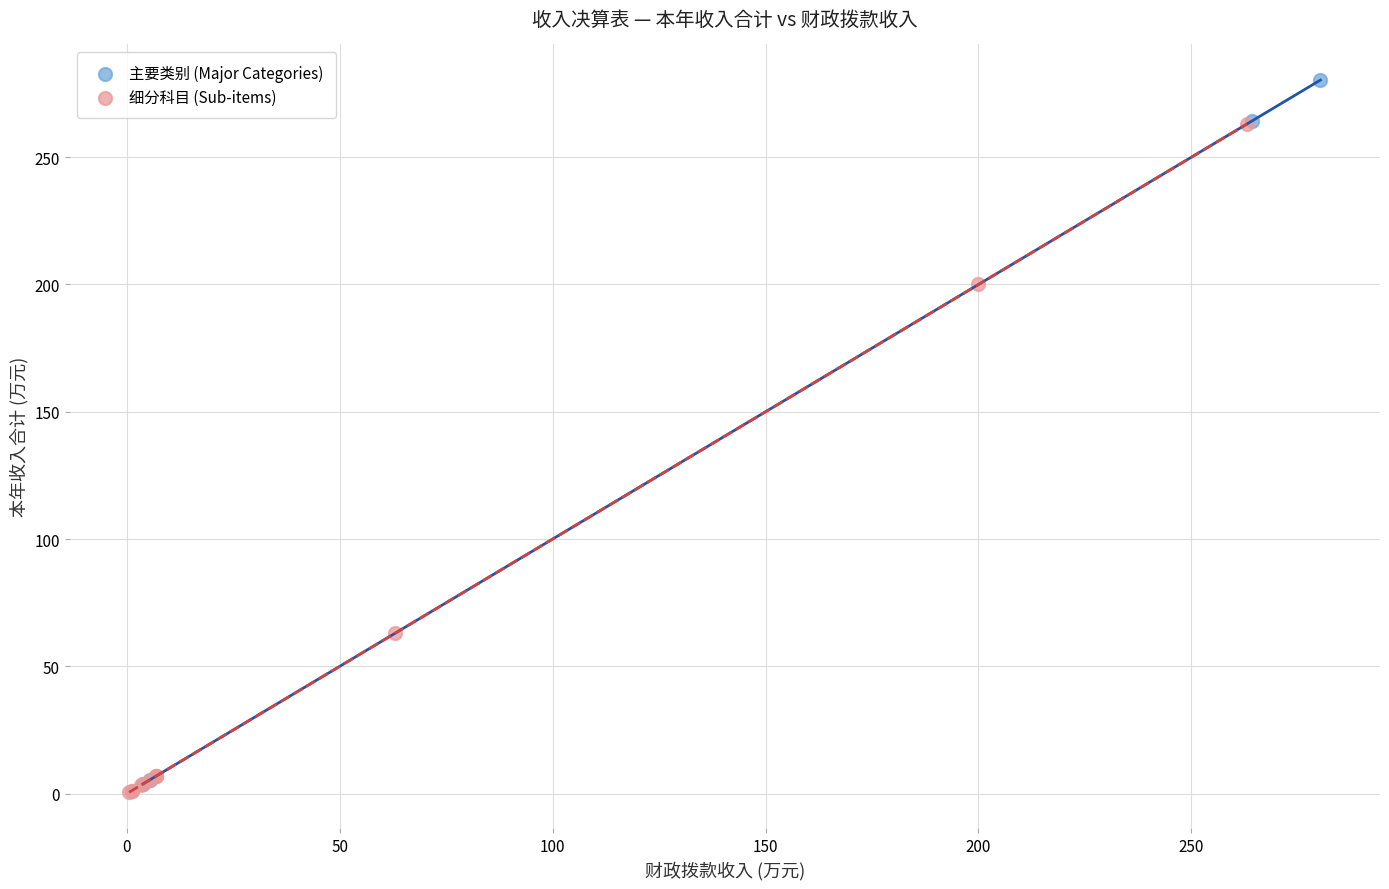

Which series has the widest spread of Y values?

主要类别 (Major Categories)